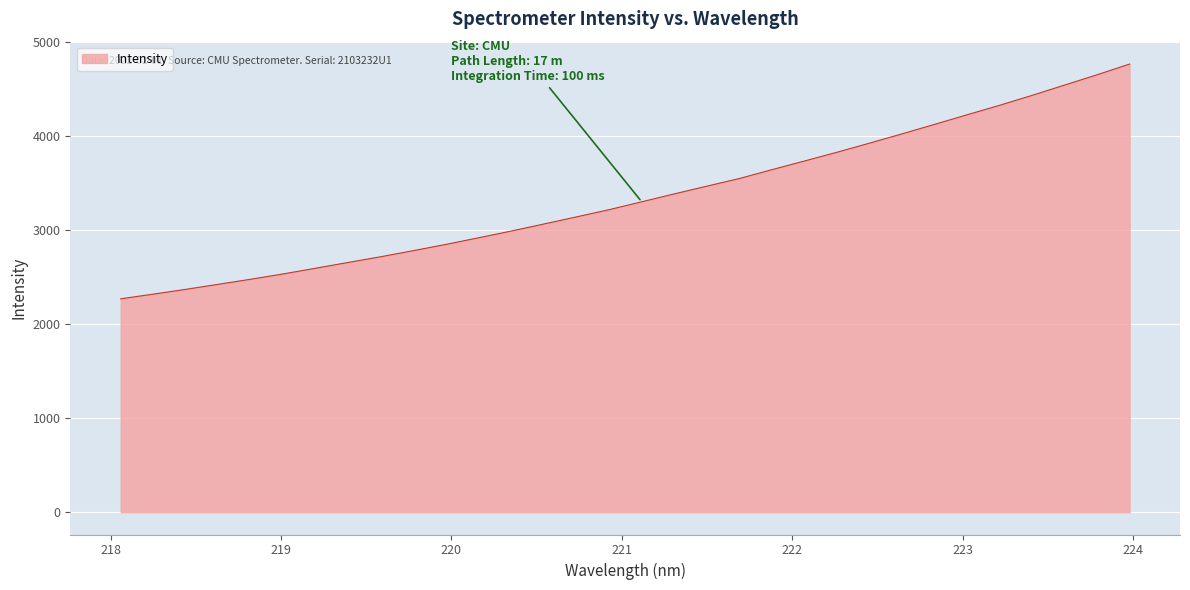

What is the maximum value shown in the chart?

4767.8